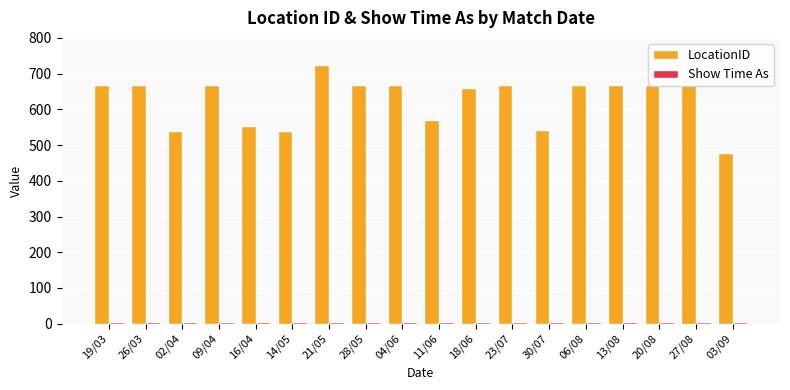

What is the label of the 2nd bar from the left?

26/03